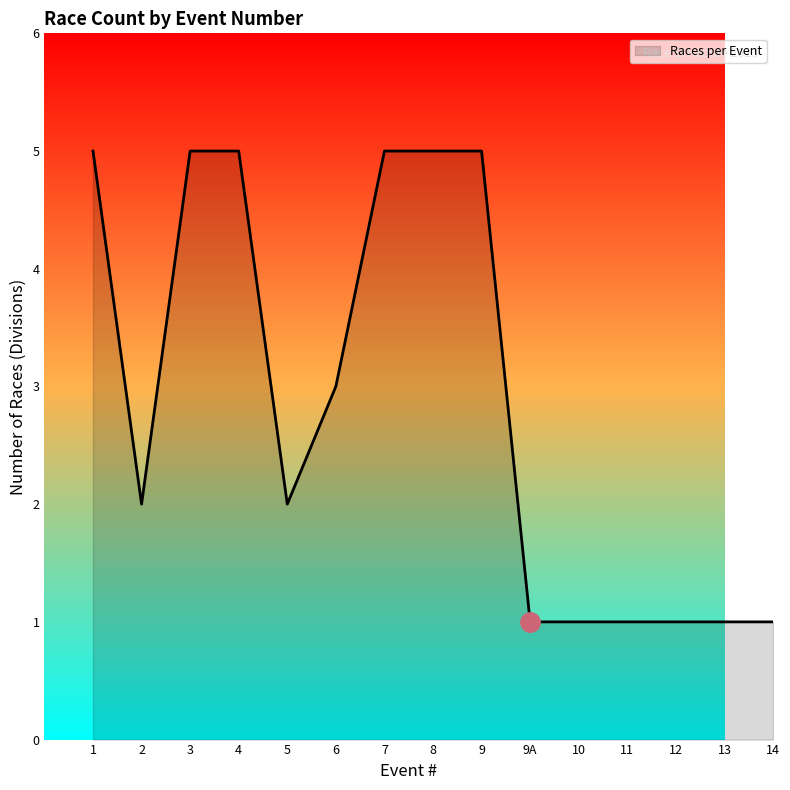

What position from the left is 6?

6